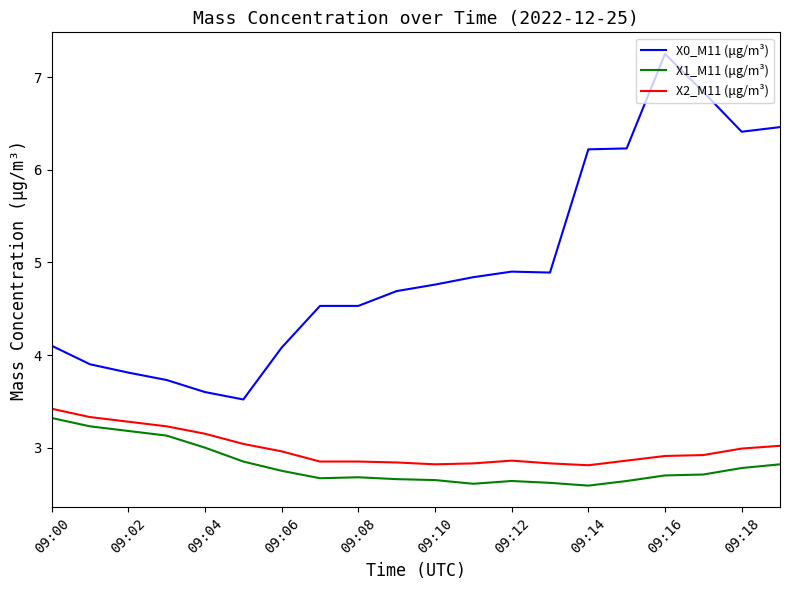

Which series has the largest total across all categories?

X0_M11 (μg/m³)